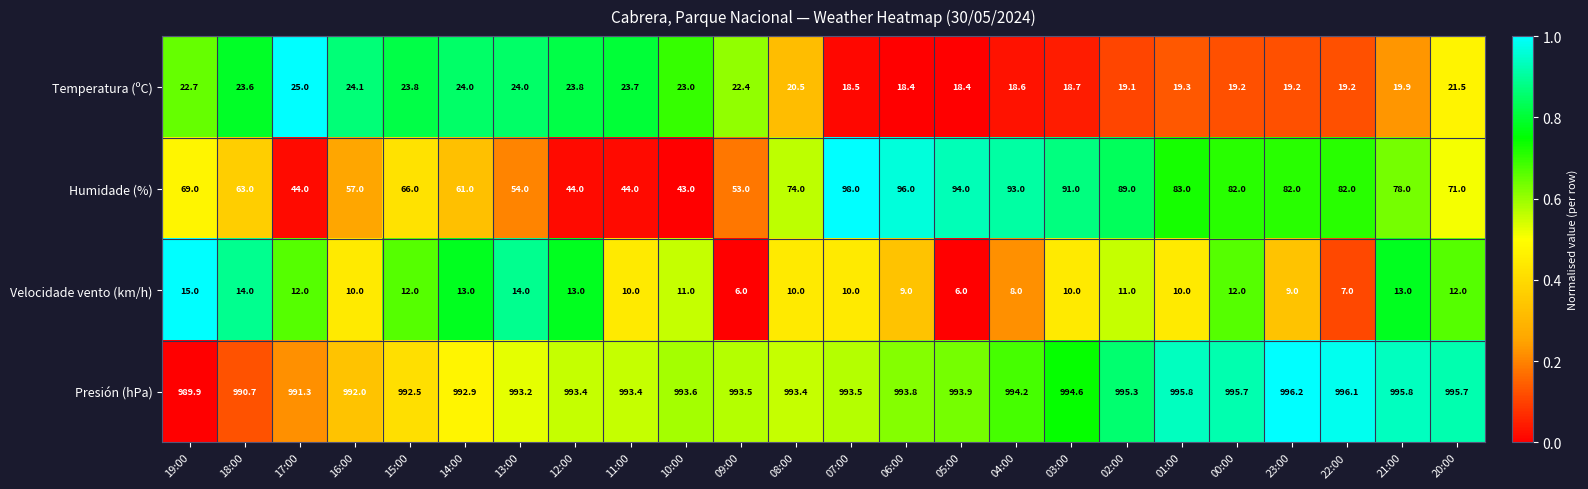

At which category is the sum across all series the highest?

07:00